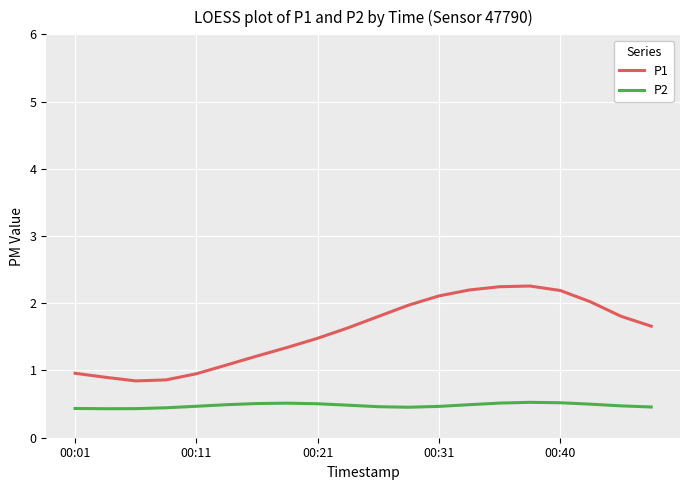

Which series has the largest range (max minus min)?

P1